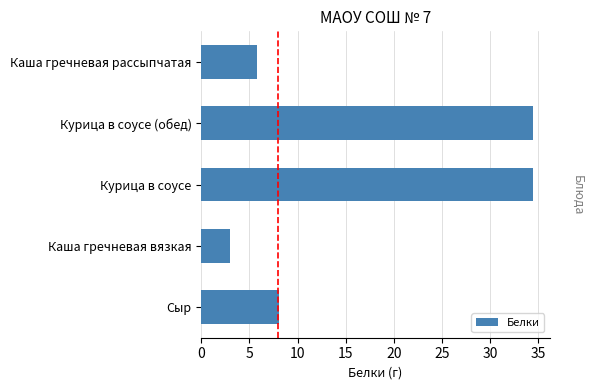

The chart shows a value of 15.4 at Курица в соусе. True or false?

False